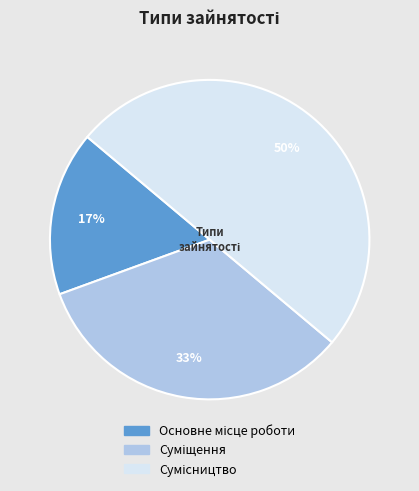

To the nearest percent, what is the difference between the largest and smallest slice percentages?

33%